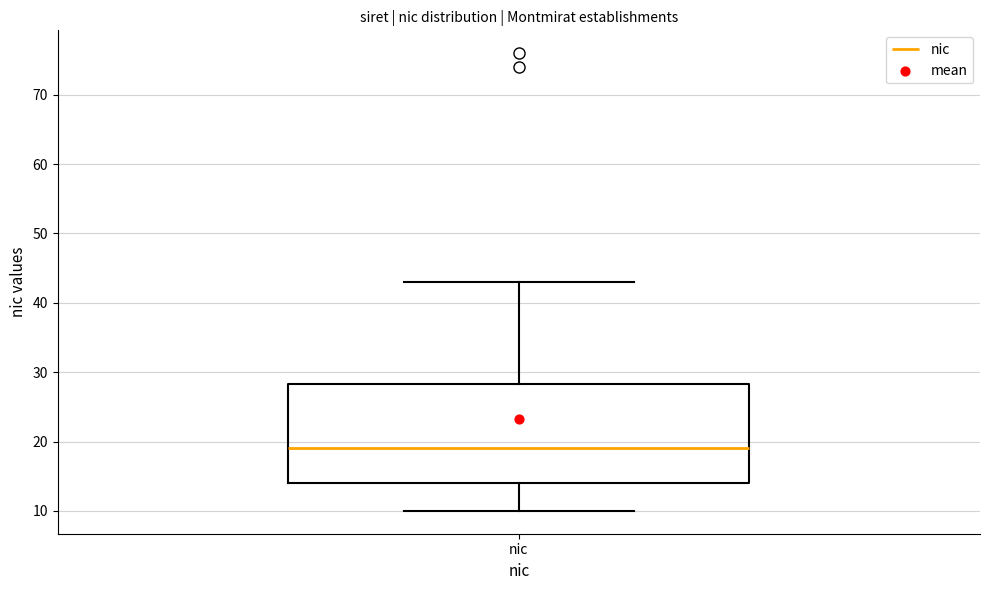

Transcribe this box plot: give where the median line is, the range the box spans, and where the two whiskers end, as read against the y-axis. The values are not printed on the chart, so give them approximately, as read against the axis.

median 19, box 14 to 28, whiskers 10 to 43